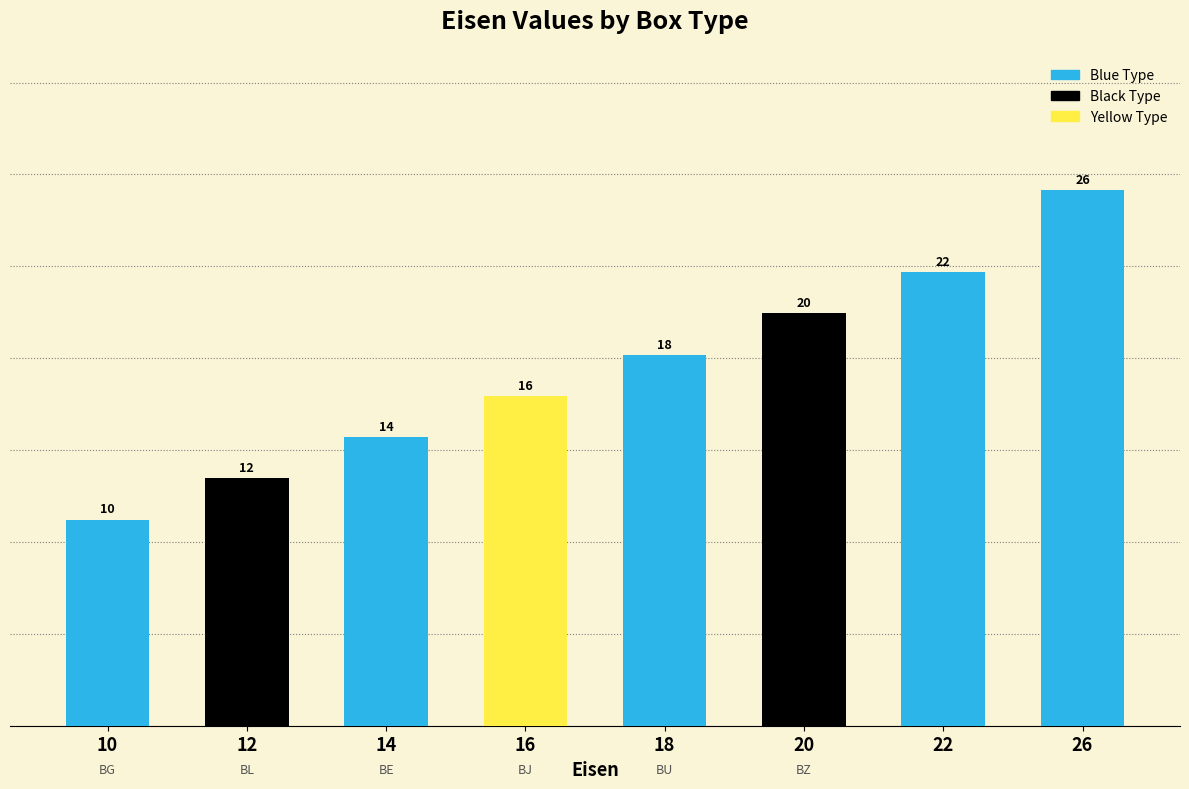

What is the value of the 3rd bar from the left?

14